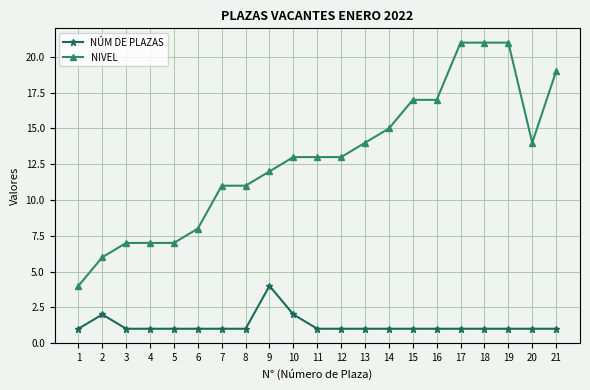

True or false: NÚM DE PLAZAS has a value of 1 at 11.

True